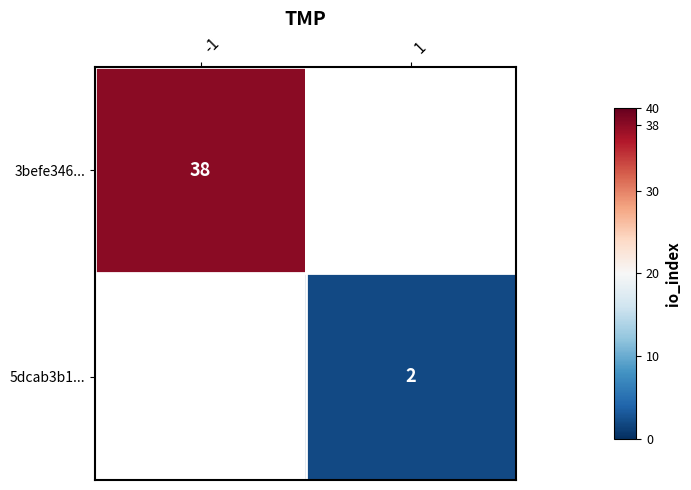

How many data points does each series have?

2